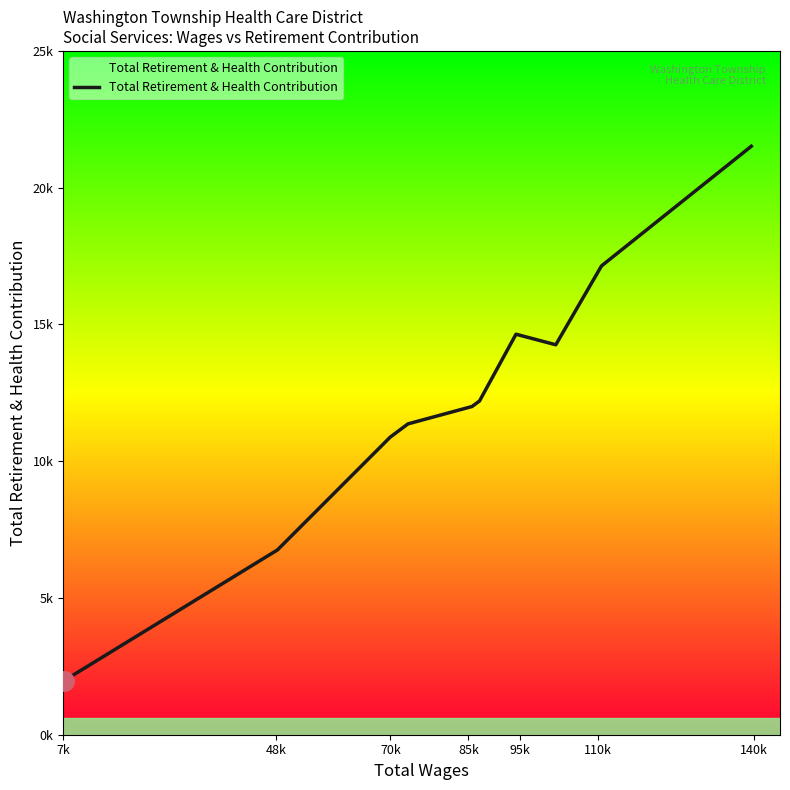

What is the average value?

12274